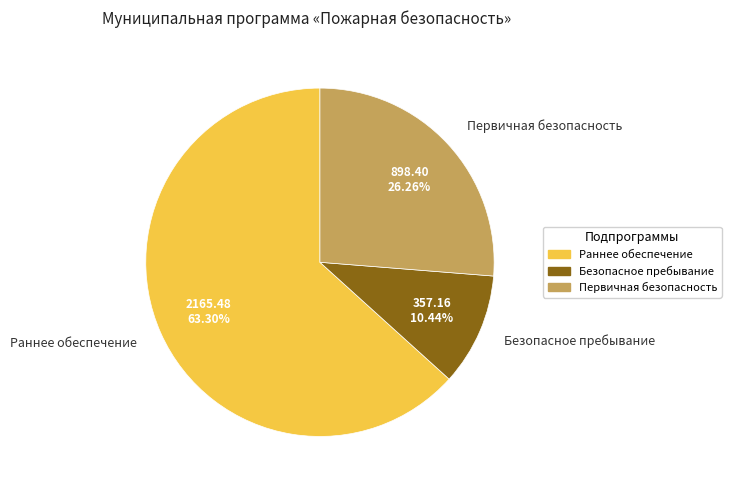

Do Первичная безопасность and Безопасное пребывание together represent more than half of the pie?

No